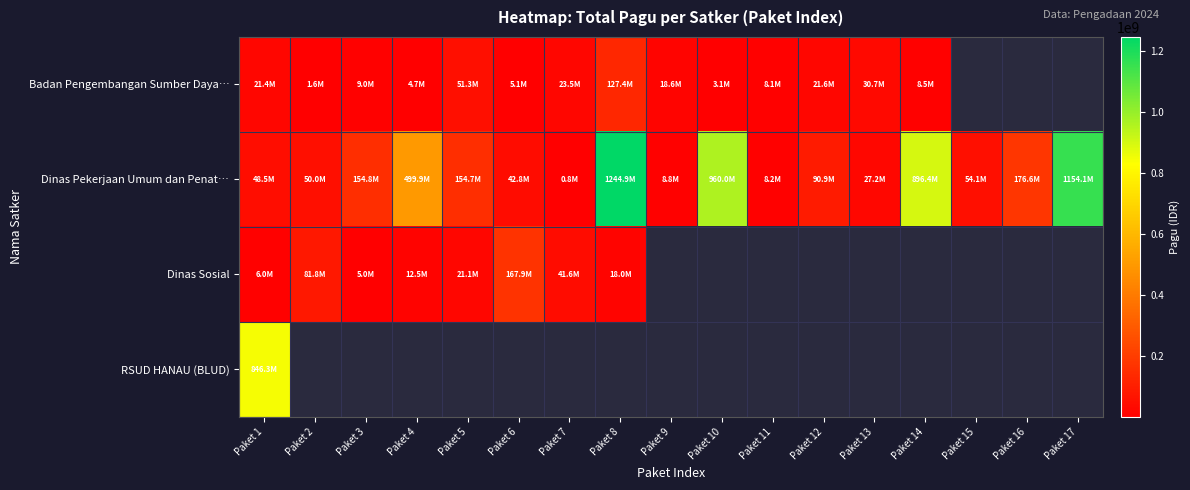

Where is Dinas Pekerjaan Umum dan Penat… nearest to the value 622840000?

Paket 4